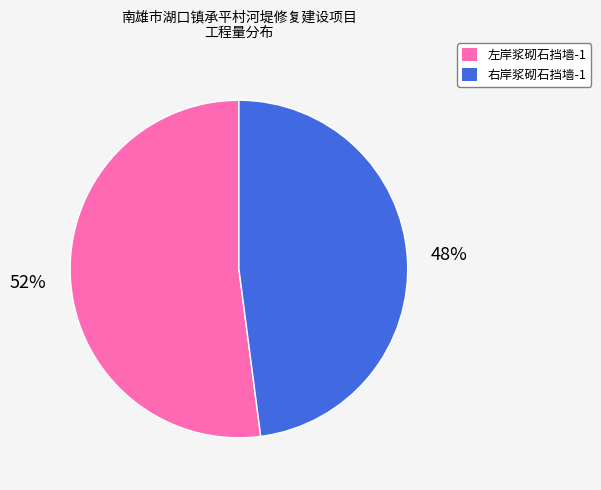

Between 左岸浆砌石挡墙-1 and 右岸浆砌石挡墙-1, which is larger?

左岸浆砌石挡墙-1